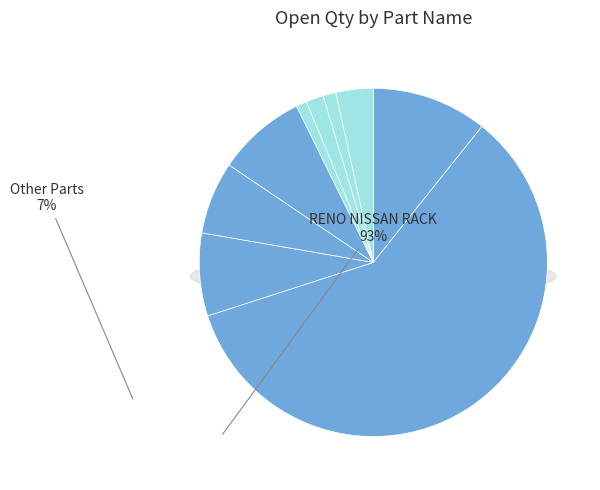

To the nearest percent, what portion does R T SOCKET represent?

7%